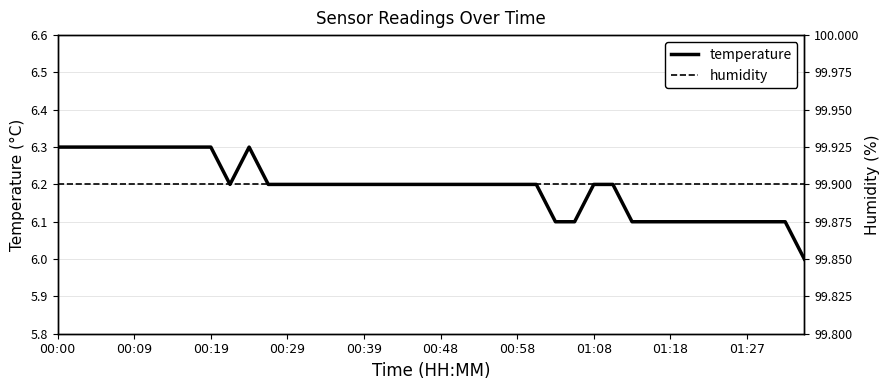

The temperature series shows 6.2 at 00:48. True or false?

True